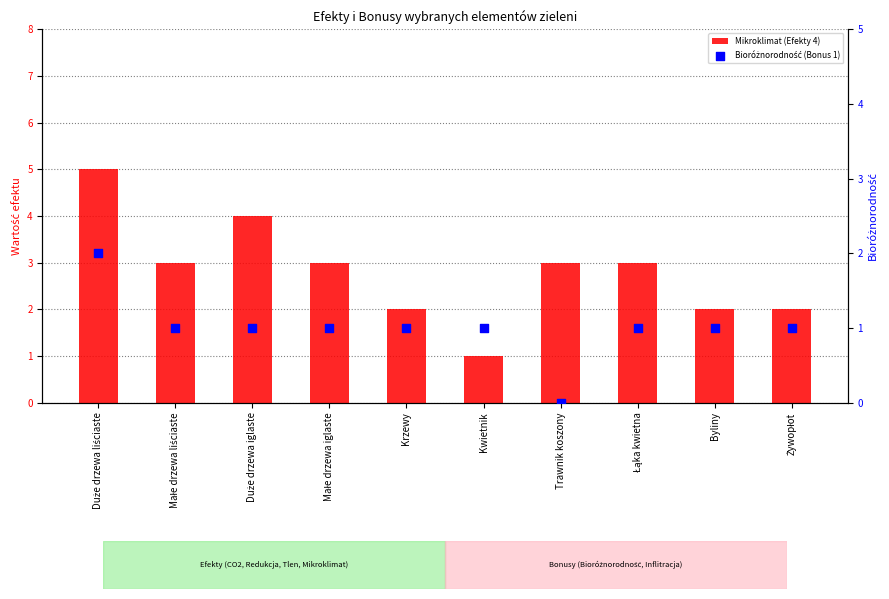

Which series has the widest spread of Y values?

Mikroklimat (Efekty 4)